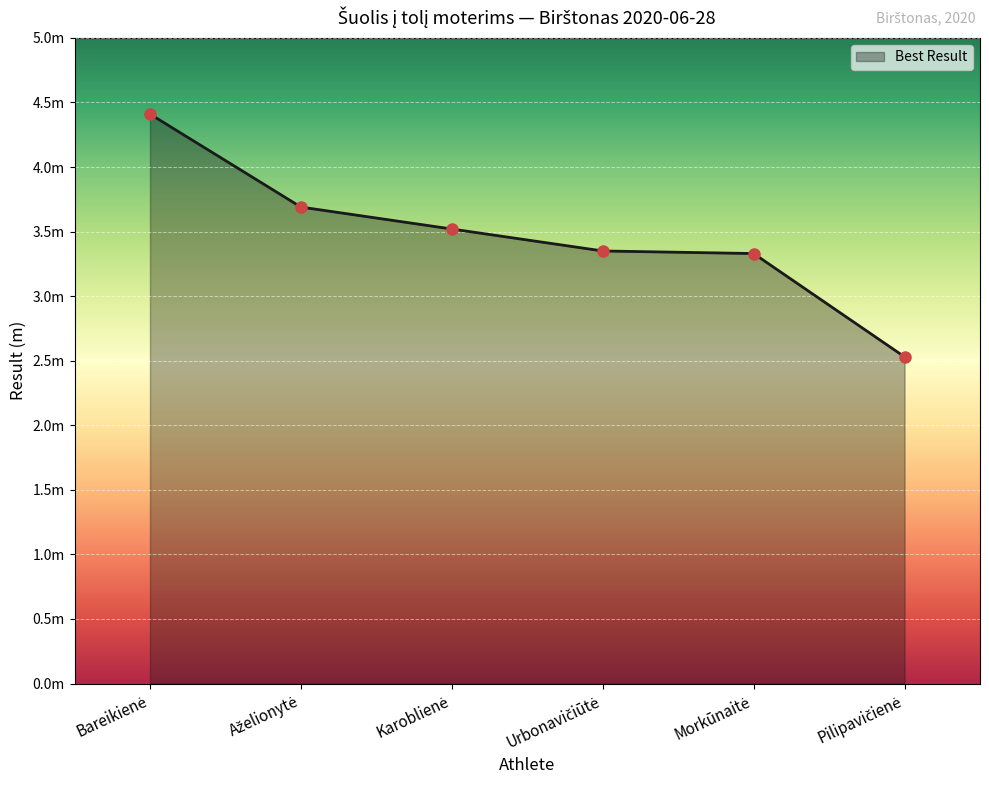

What is the greatest value displayed?

4.4